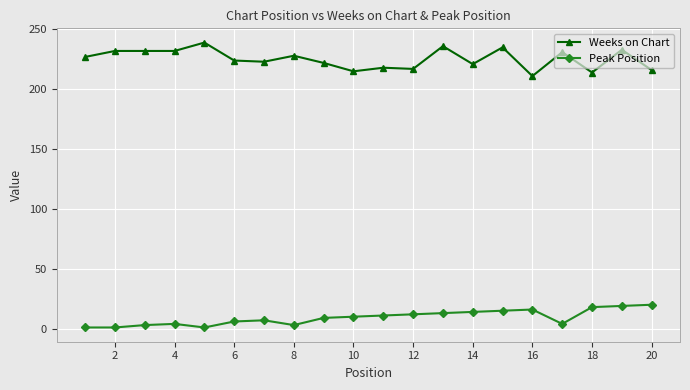

How many lines are shown in the chart?

2